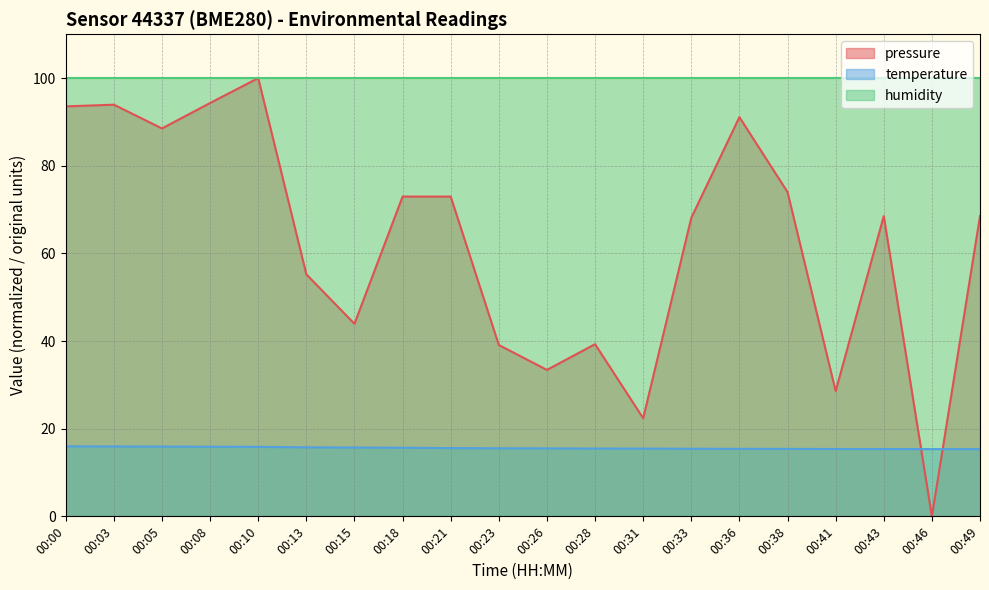

The value of pressure at 00:43 is 68.5. True or false?

True